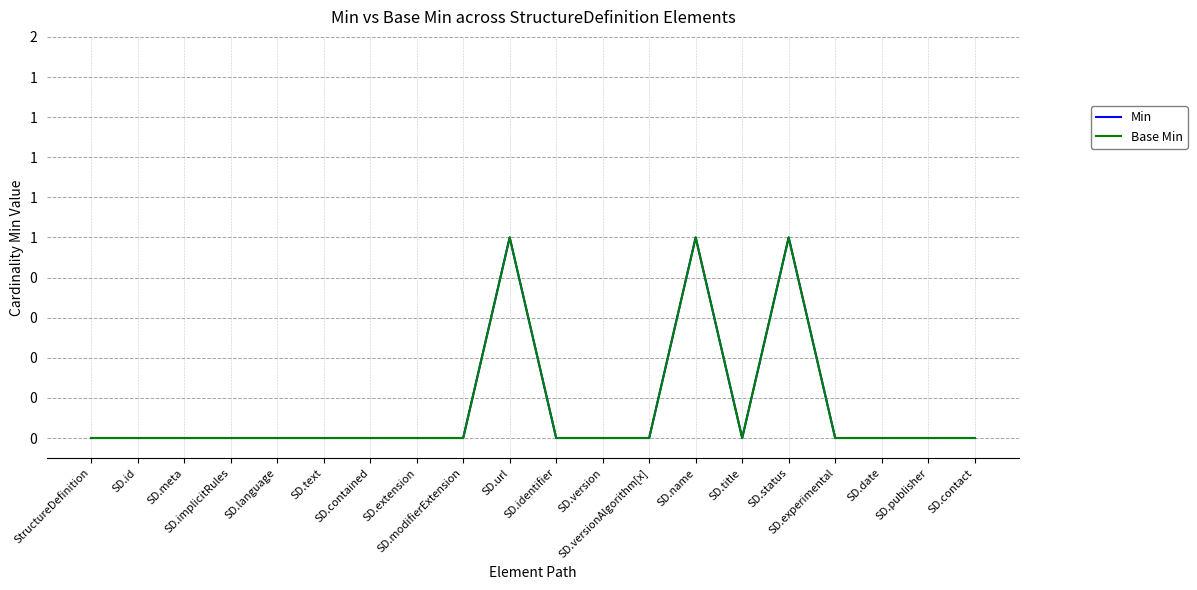

What is the difference between the second highest and minimum values in the Min series?

1